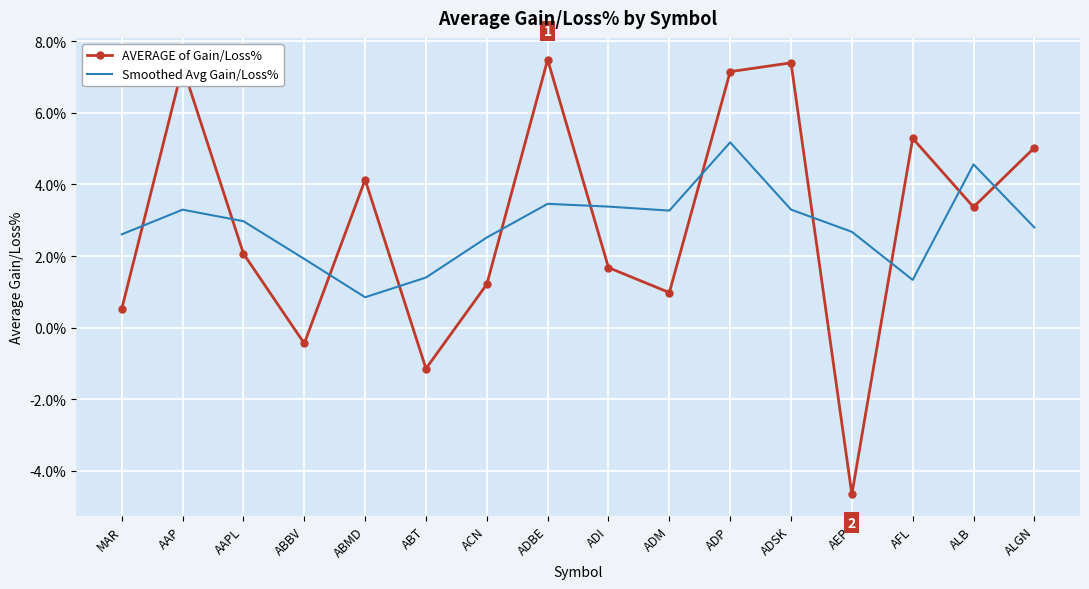

What are all the series names shown in the legend?

AVERAGE of Gain/Loss%, Smoothed Avg Gain/Loss%